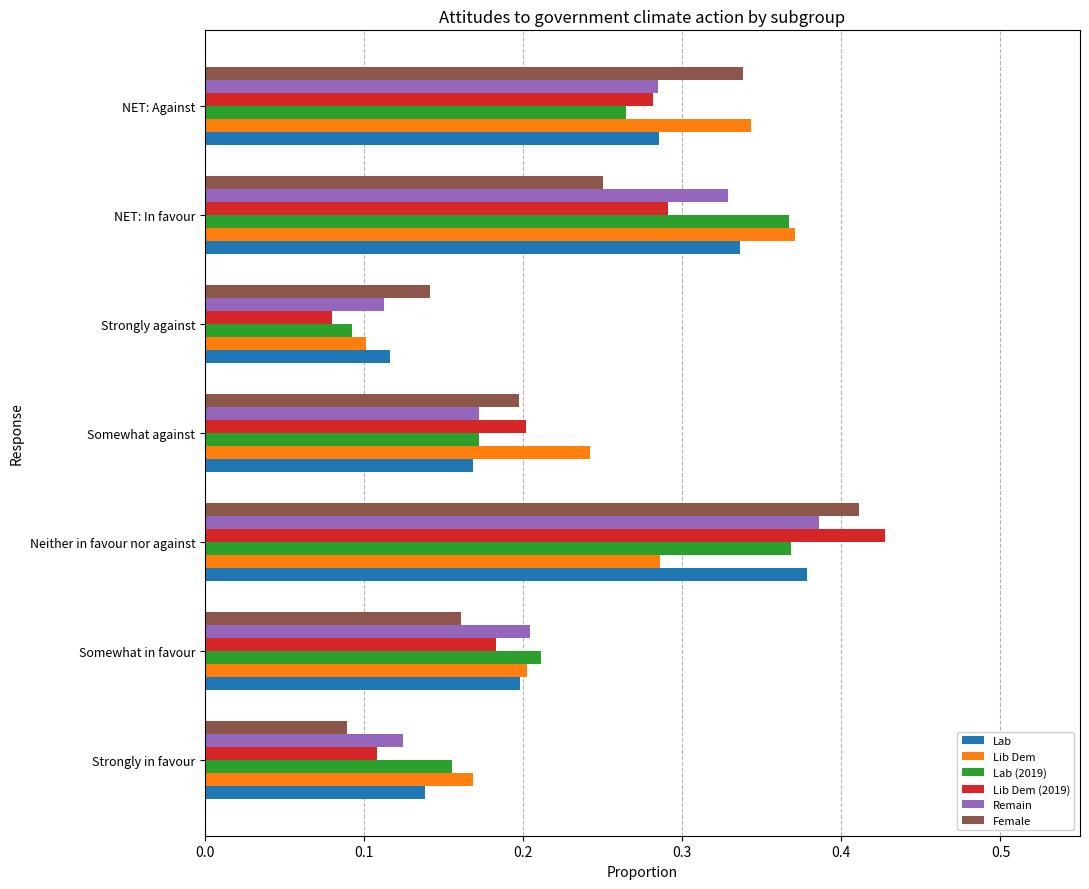

The value of Lib Dem (2019) at Strongly in favour is 0.1. True or false?

True